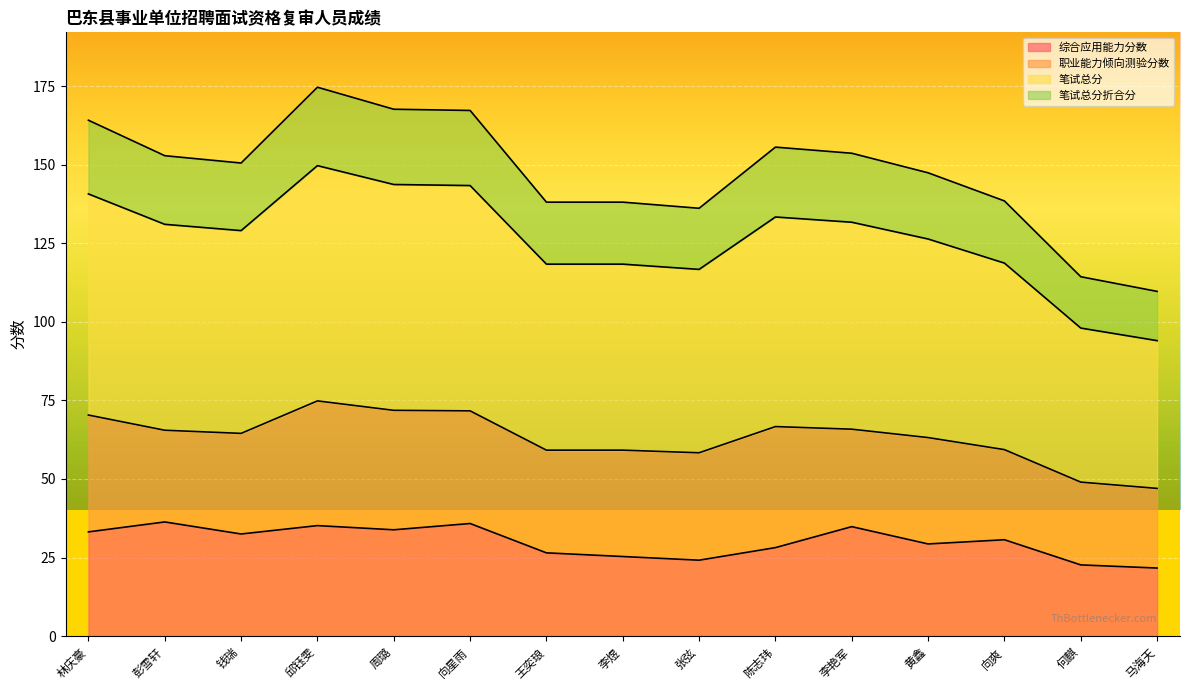

Which category has the lowest value in the 综合应用能力分数 series?

马海天